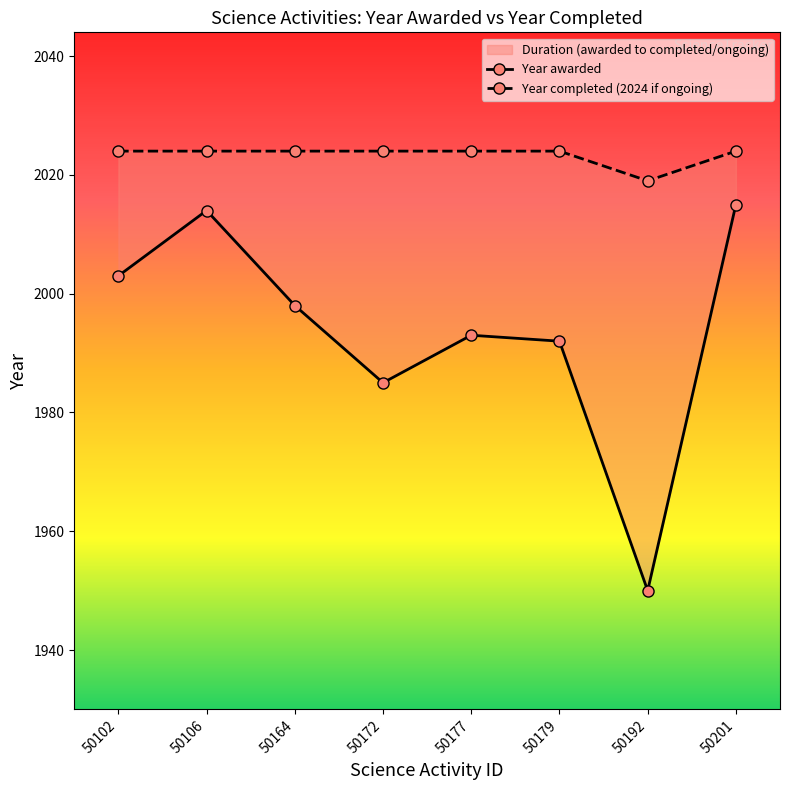

What is the highest value of the Year awarded series?

2015